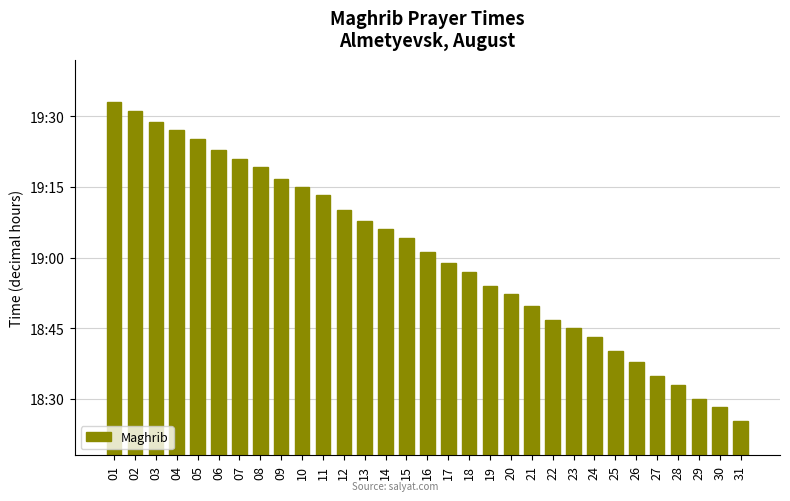

What is the average value?

19.0